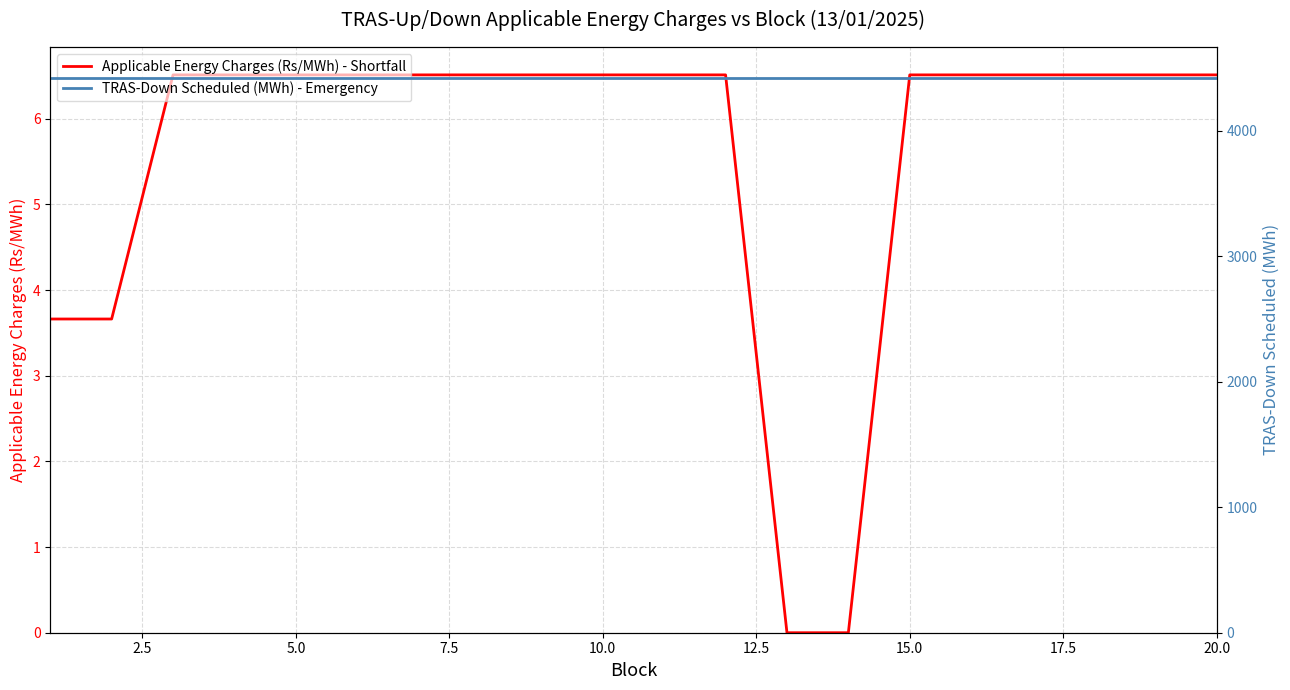

Is it true that Applicable Energy Charges (Rs/MWh) - Shortfall equals 6.5 at 15.0?

True